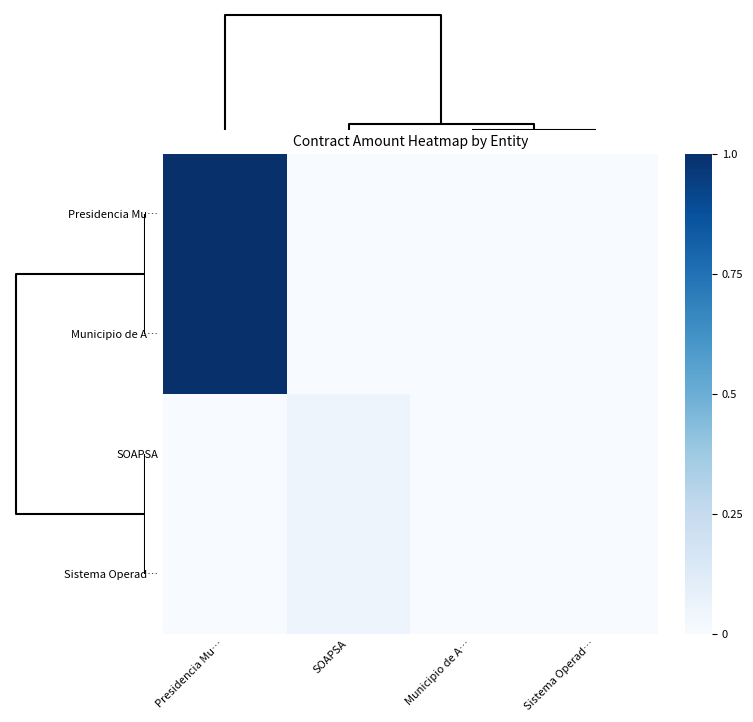

Reading right to left, what are all the values shown in this chart?

Presidencia Mu…: Sistema Operad…=0.0	Municipio de A…=0.0	SOAPSA=0.0	Presidencia Mu…=1.0
Municipio de A…: Sistema Operad…=0.0	Municipio de A…=0.0	SOAPSA=0.0	Presidencia Mu…=1.0
SOAPSA: Sistema Operad…=0.0	Municipio de A…=0.0	SOAPSA=0.0	Presidencia Mu…=0.0
Sistema Operad…: Sistema Operad…=0.0	Municipio de A…=0.0	SOAPSA=0.0	Presidencia Mu…=0.0